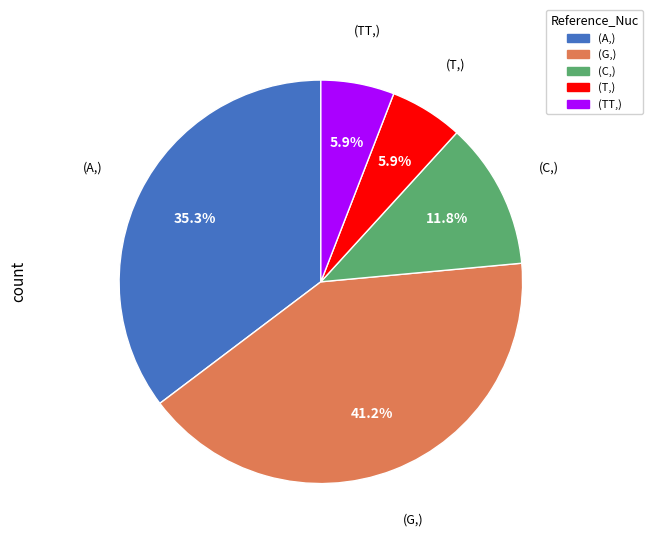

Is there a majority slice in this chart?

No